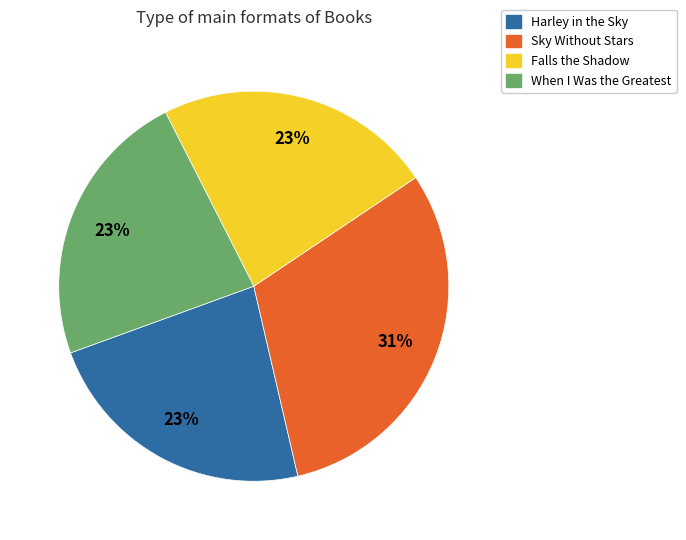

How many slices are in this pie chart?

4